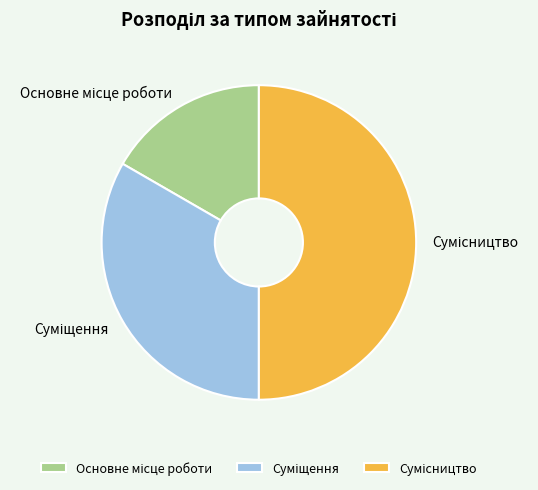

To the nearest percent, what is the average slice percentage?

33%